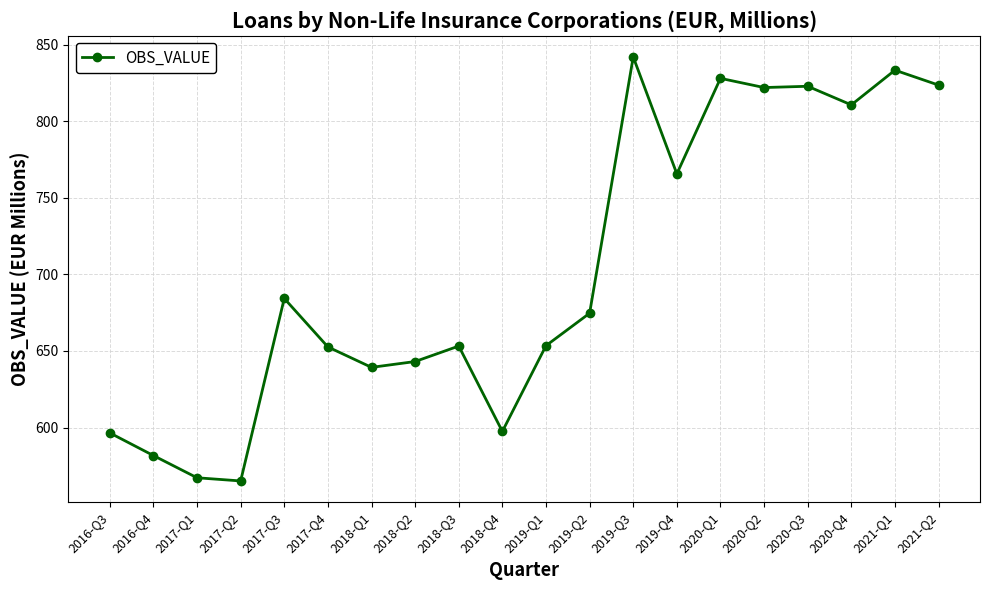

What is the difference between the second highest and minimum values?

268.2